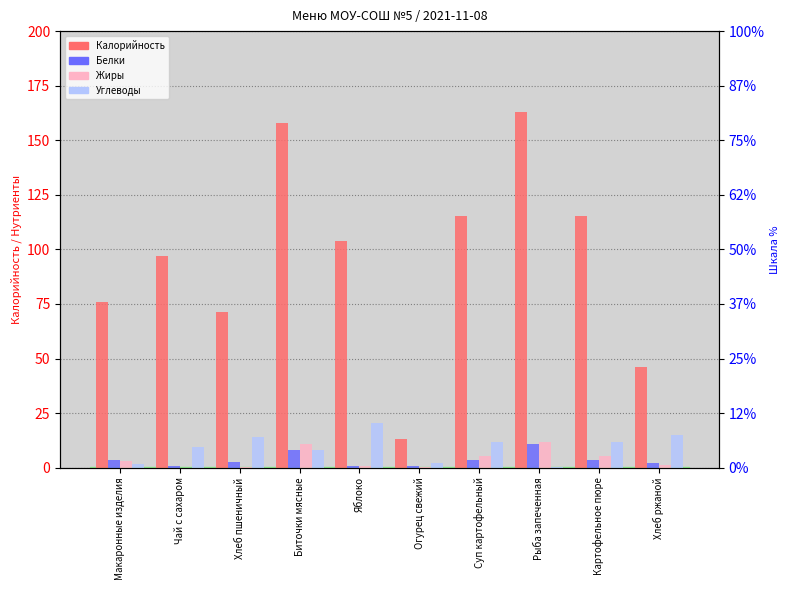

What are all the series names shown in the legend?

Калорийность, Белки, Жиры, Углеводы